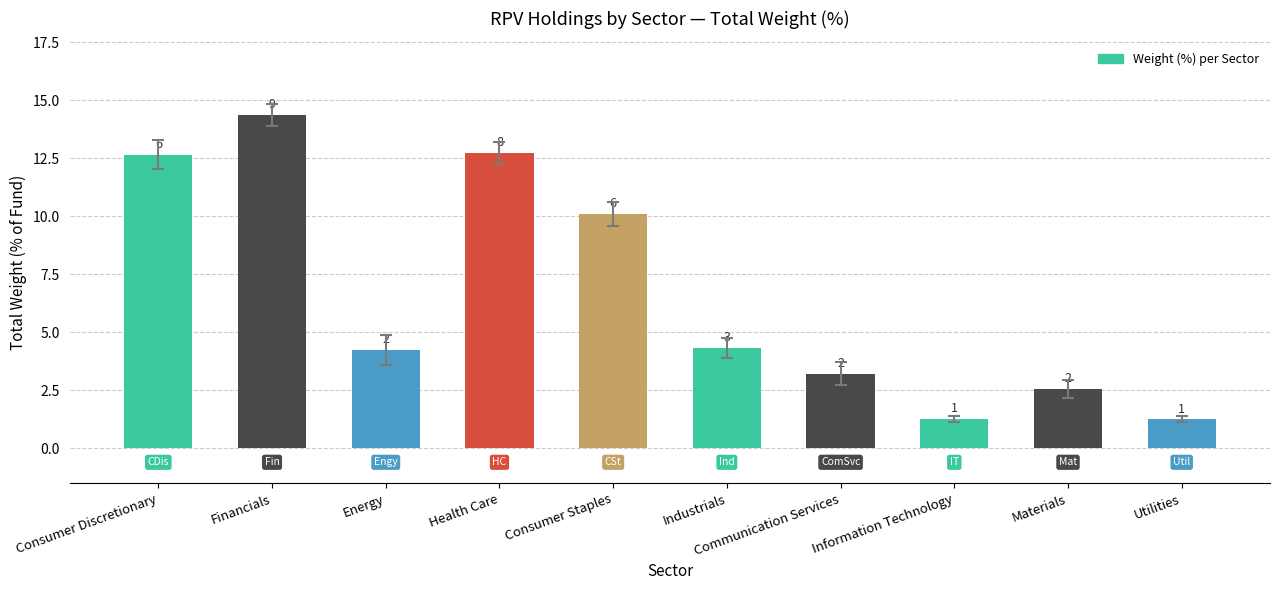

What is the sum of the values at Materials and Financials?

16.9